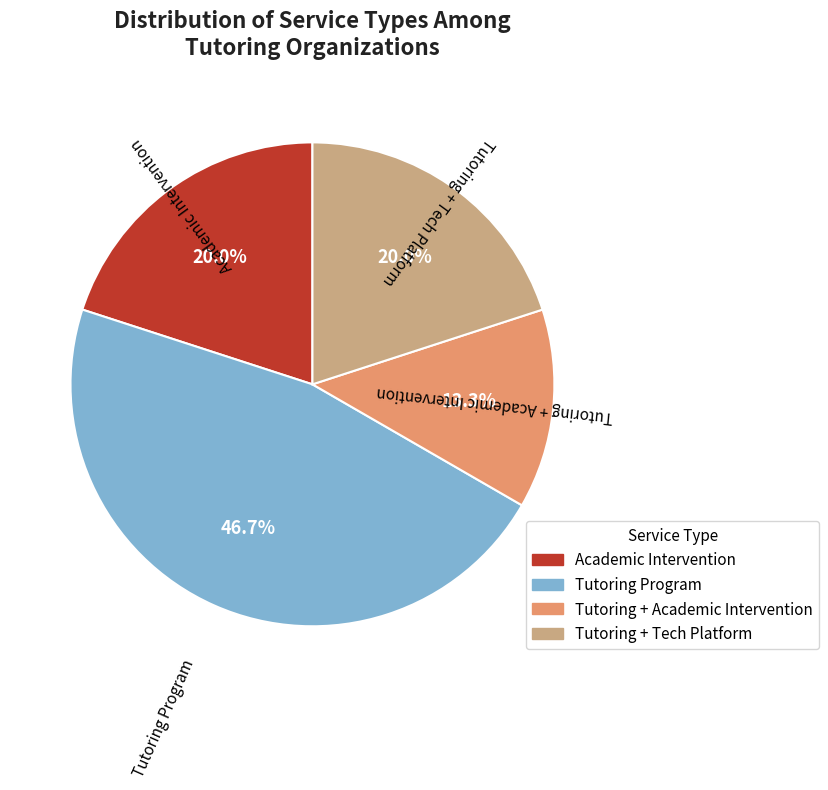

Is there a majority slice in this chart?

No